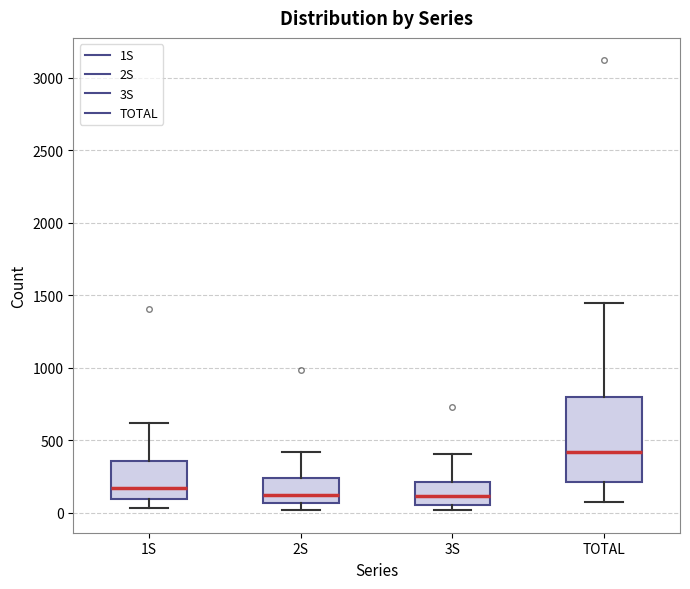

Which box is the tallest, from its lower edge to its upper edge?

TOTAL